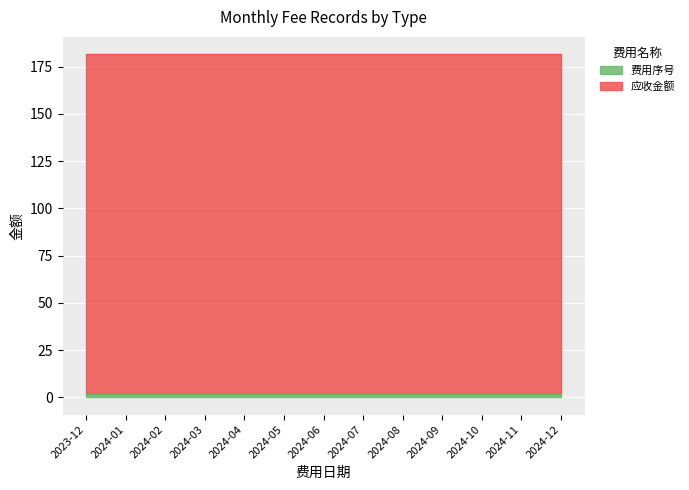

True or false: 应收金额 and 费用序号 intersect in this chart.

False